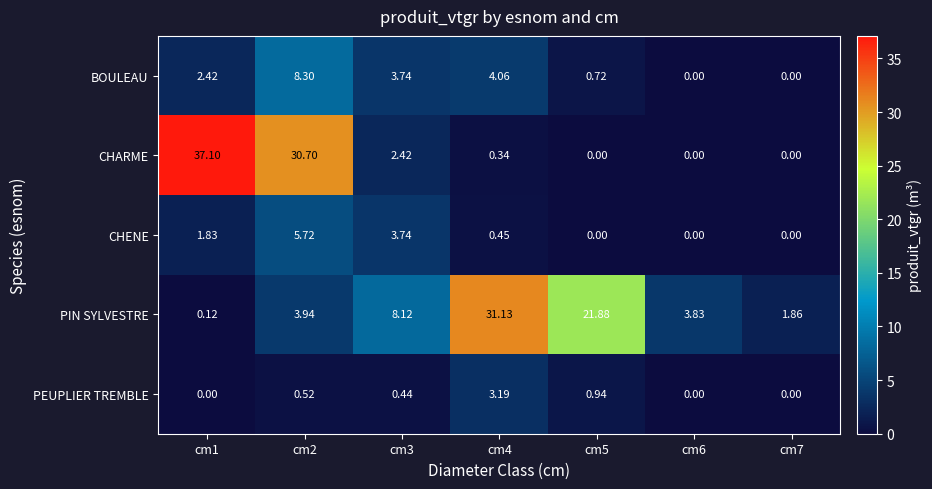

How many data points does each series have?

7